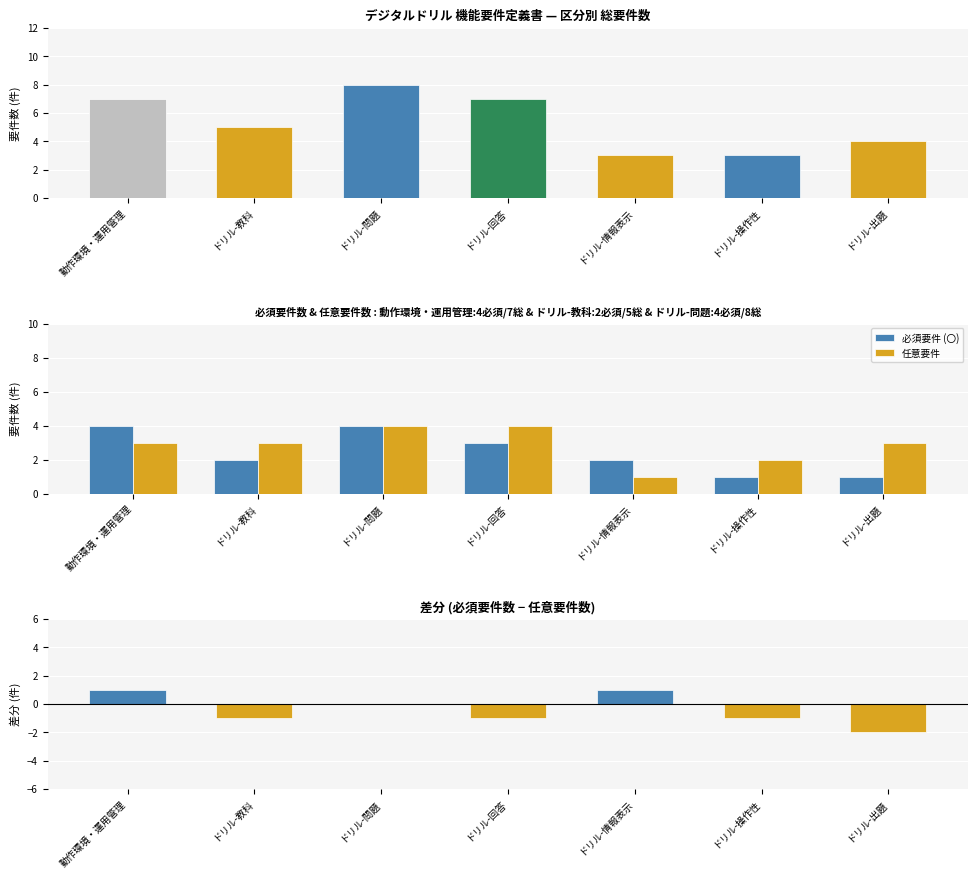

Is it true that 任意要件 equals 5 at ドリル-出題?

False